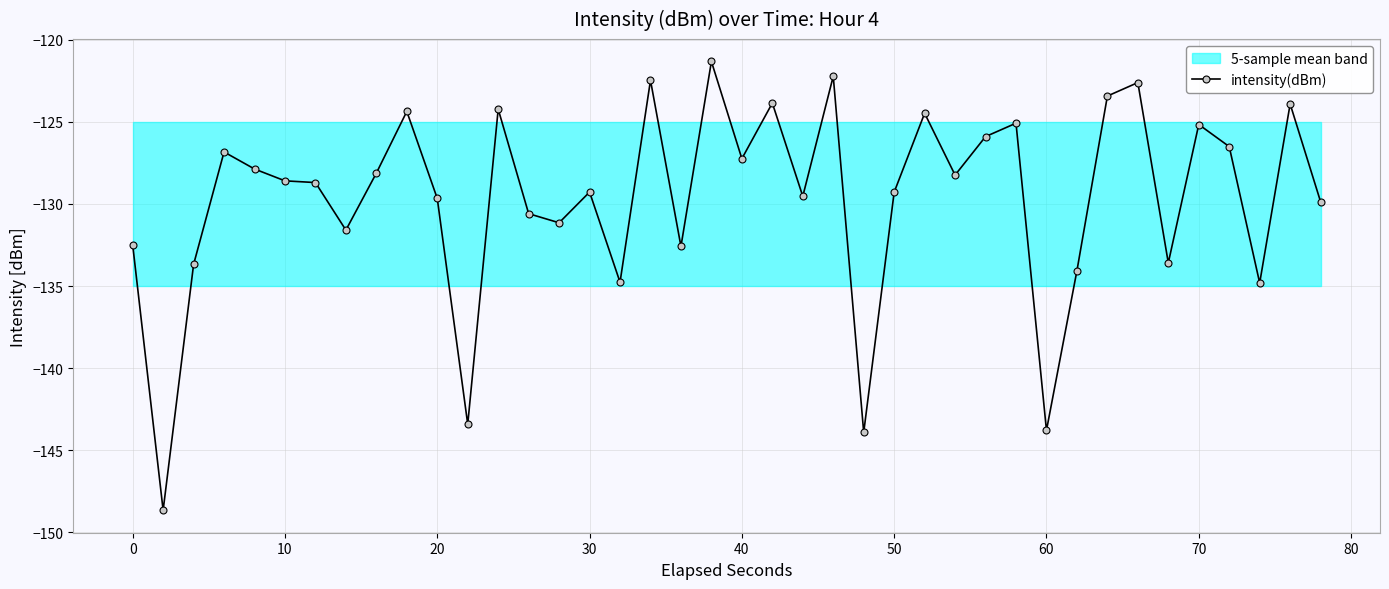

The value of intensity(dBm) at 10 is -128.6. True or false?

True